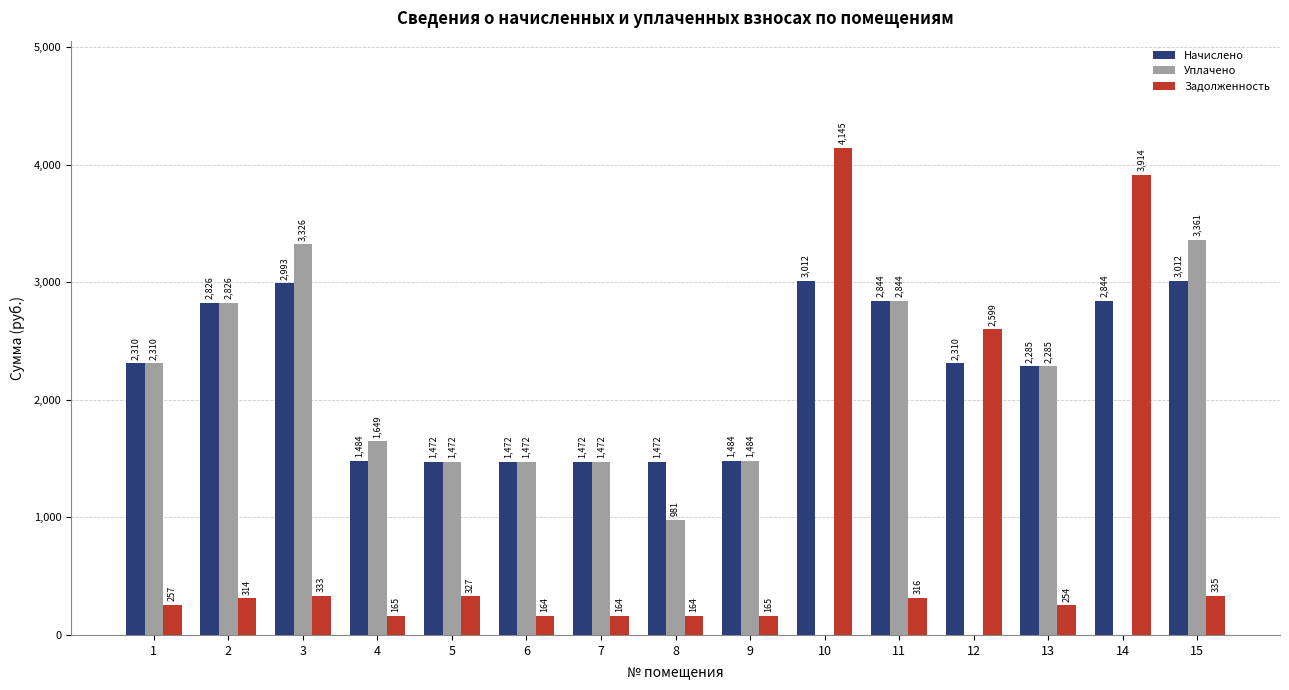

Is it true that Уплачено equals 2310.1 at 1?

True